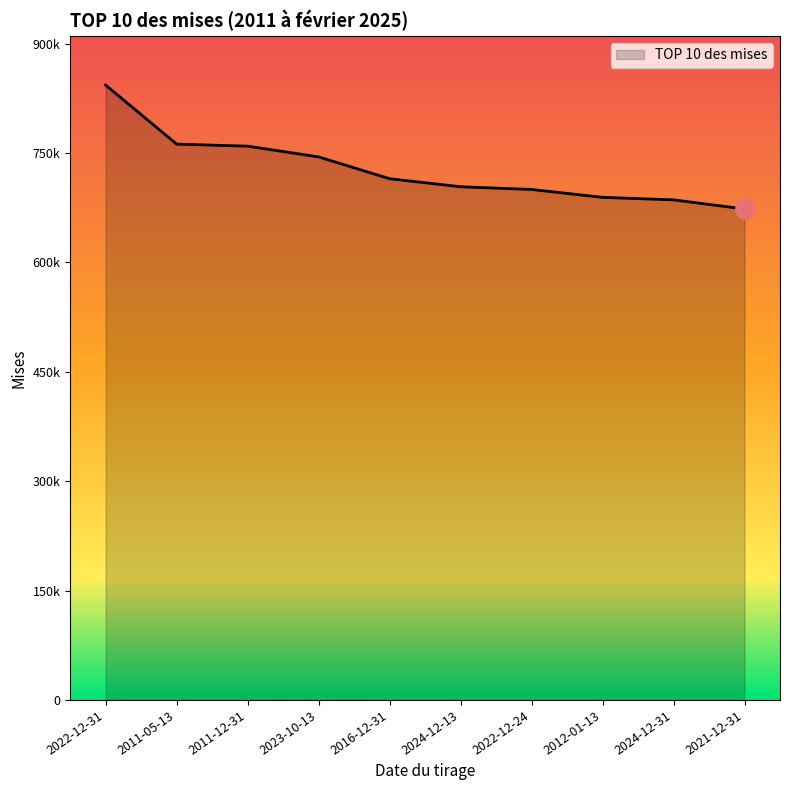

True or false: the data shows 233686.0 at 2024-12-13.

False